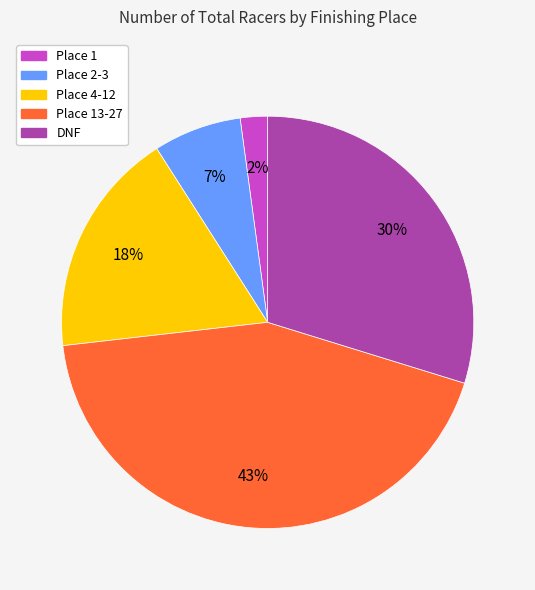

To the nearest percent, what is the average slice percentage?

20%